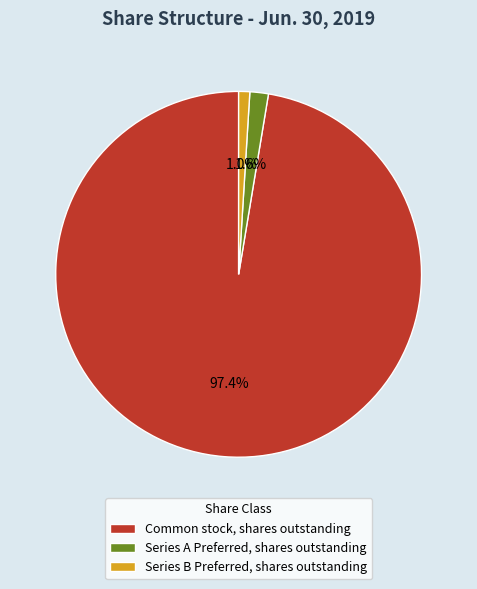

What is the smallest slice in the pie chart?

Series B Preferred, shares outstanding